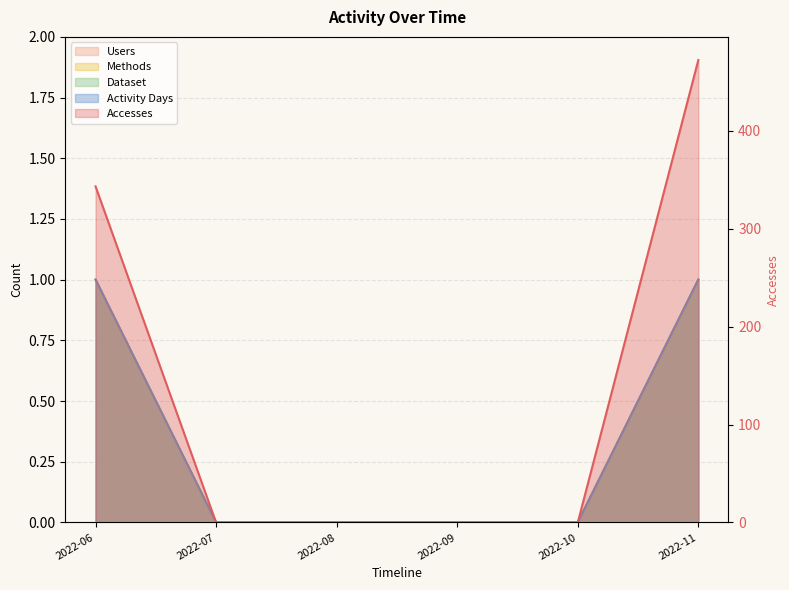

Does the chart have visible grid lines?

Yes